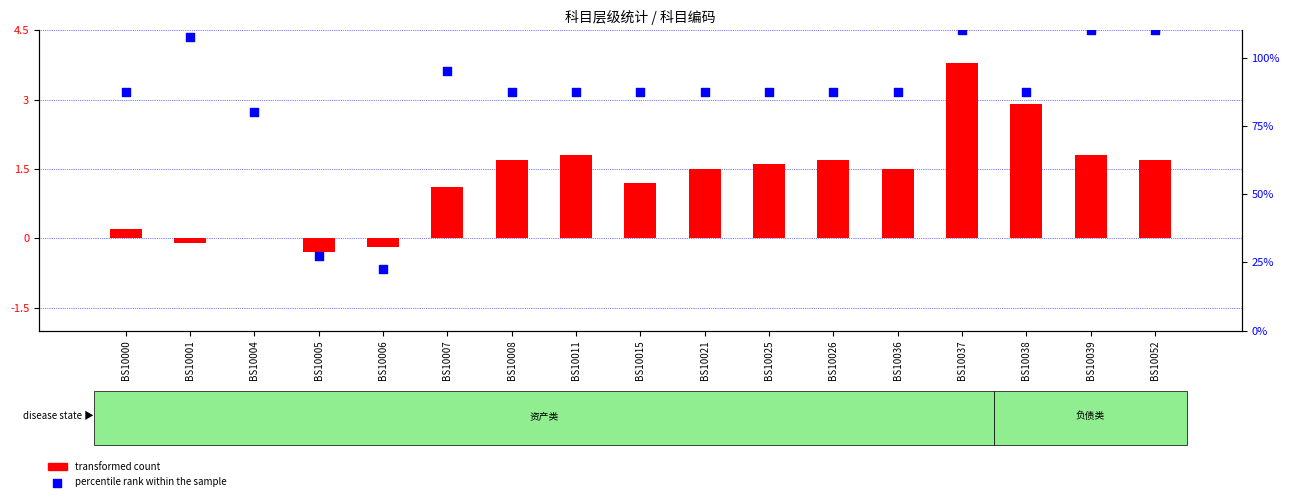

Is the value of transformed count at BS10007 greater than the value of percentile rank within the sample at BS10008?

No